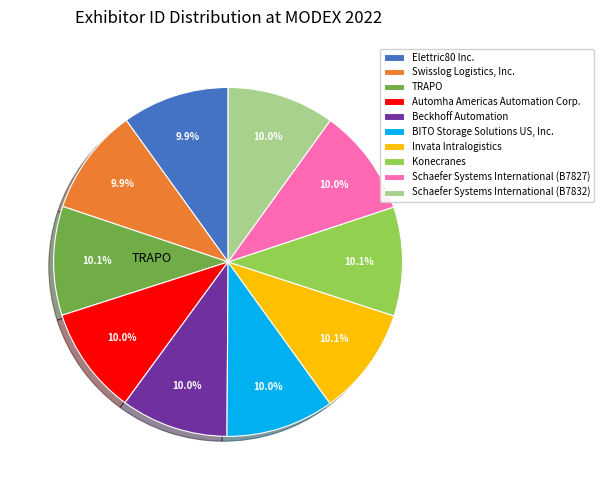

Is there a majority slice in this chart?

No